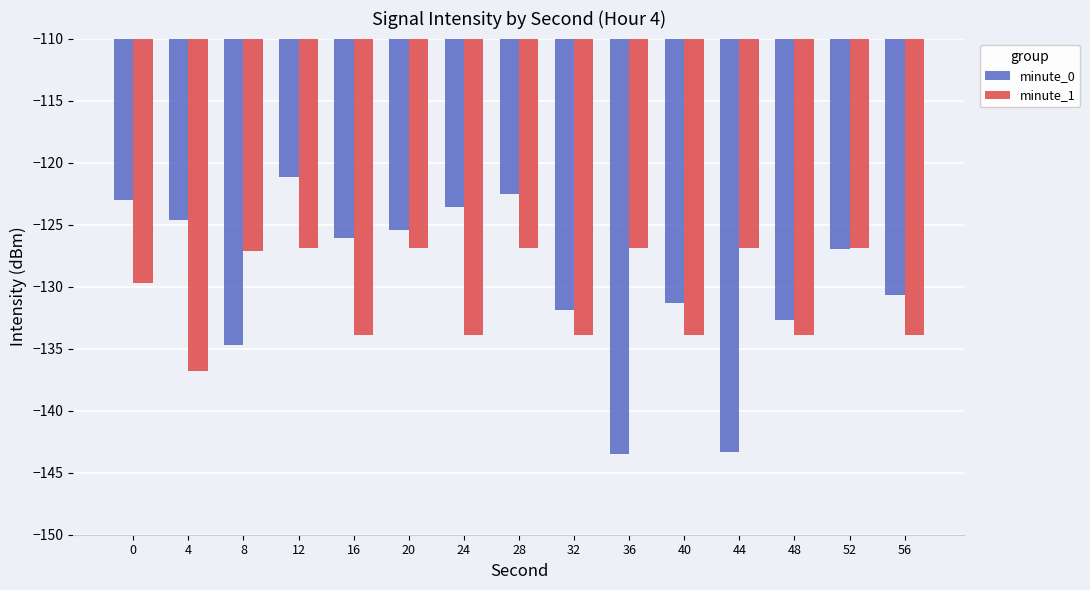

What is the value of the minute_0 bar at the 1st from the left?

-123.0